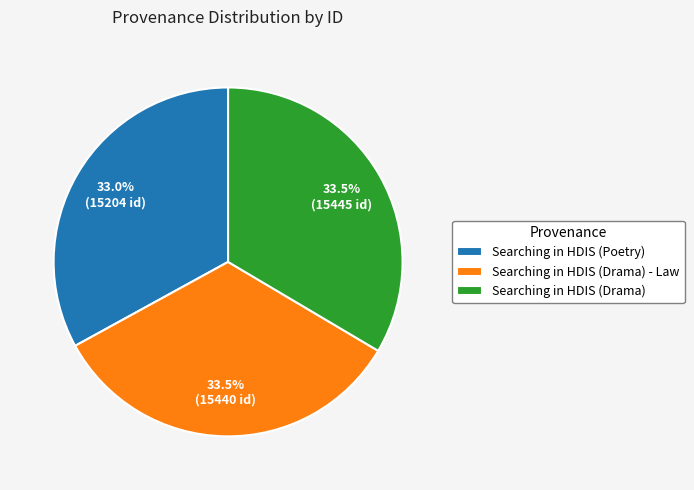

Is the sum of Searching in HDIS (Drama) and Searching in HDIS (Drama) - Law greater than half?

Yes